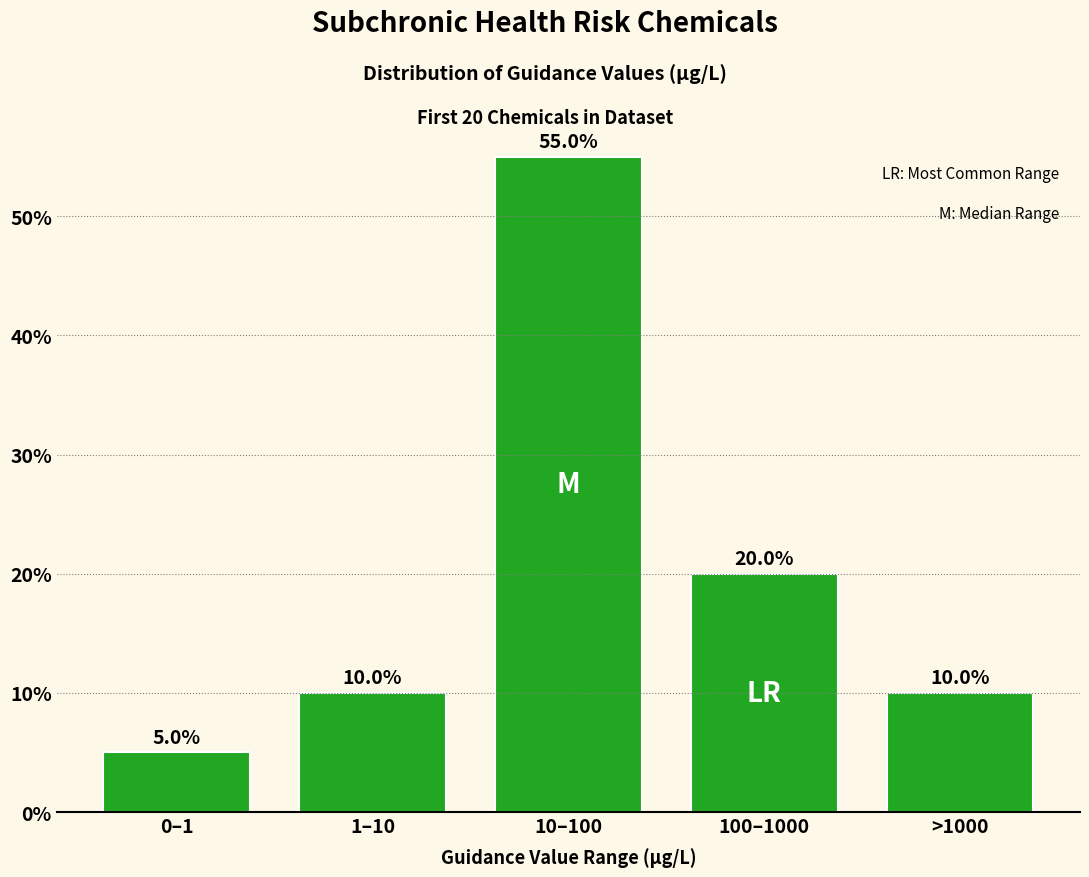

Are the bars horizontal?

No